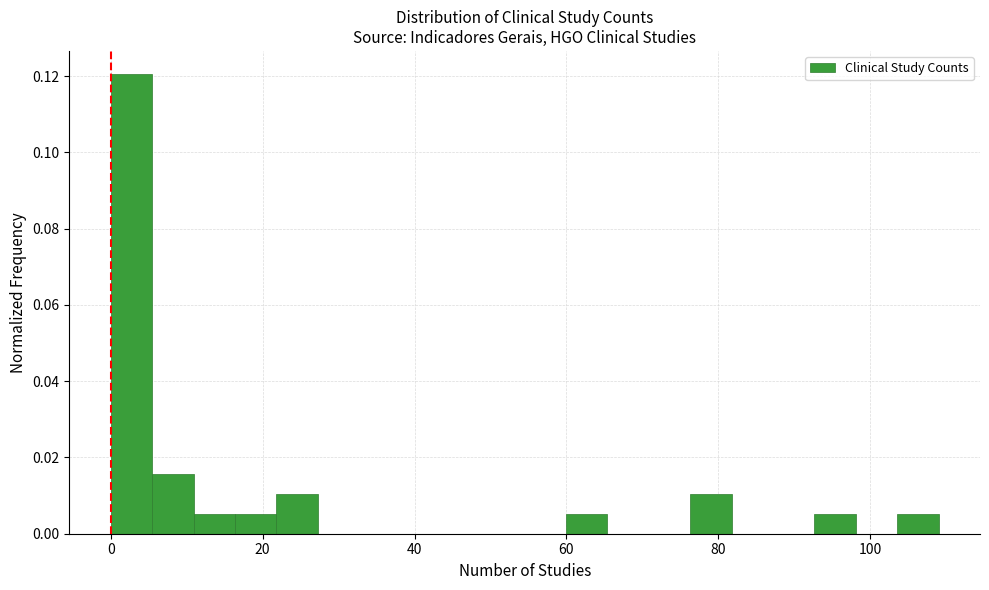

Around what value on the x-axis is the tallest bar? Give the approximate position of its centre, as read against the axis.

2